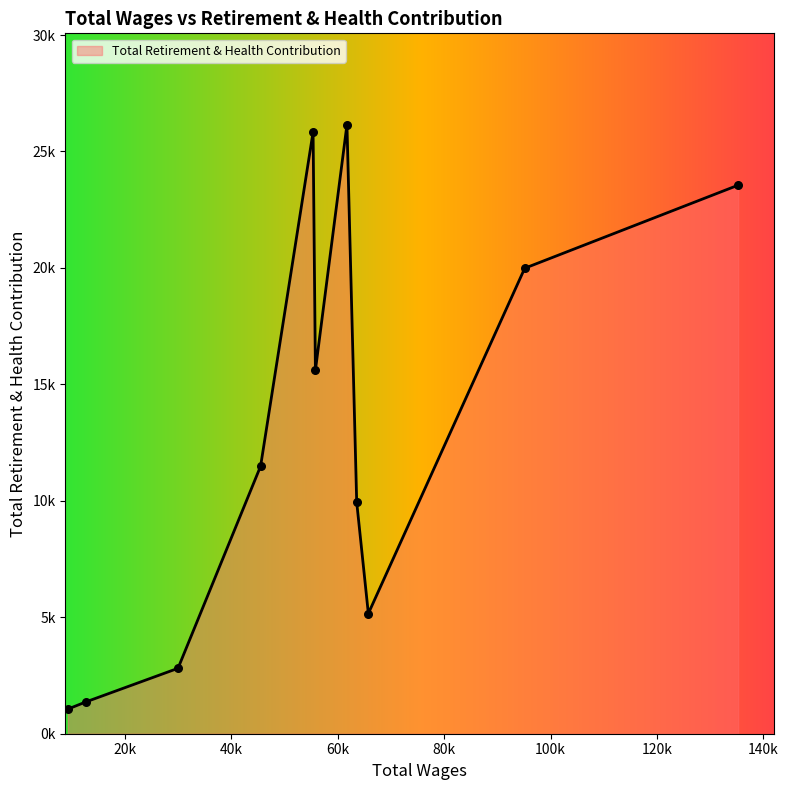

Is this an area chart (filled region under the line)?

Yes